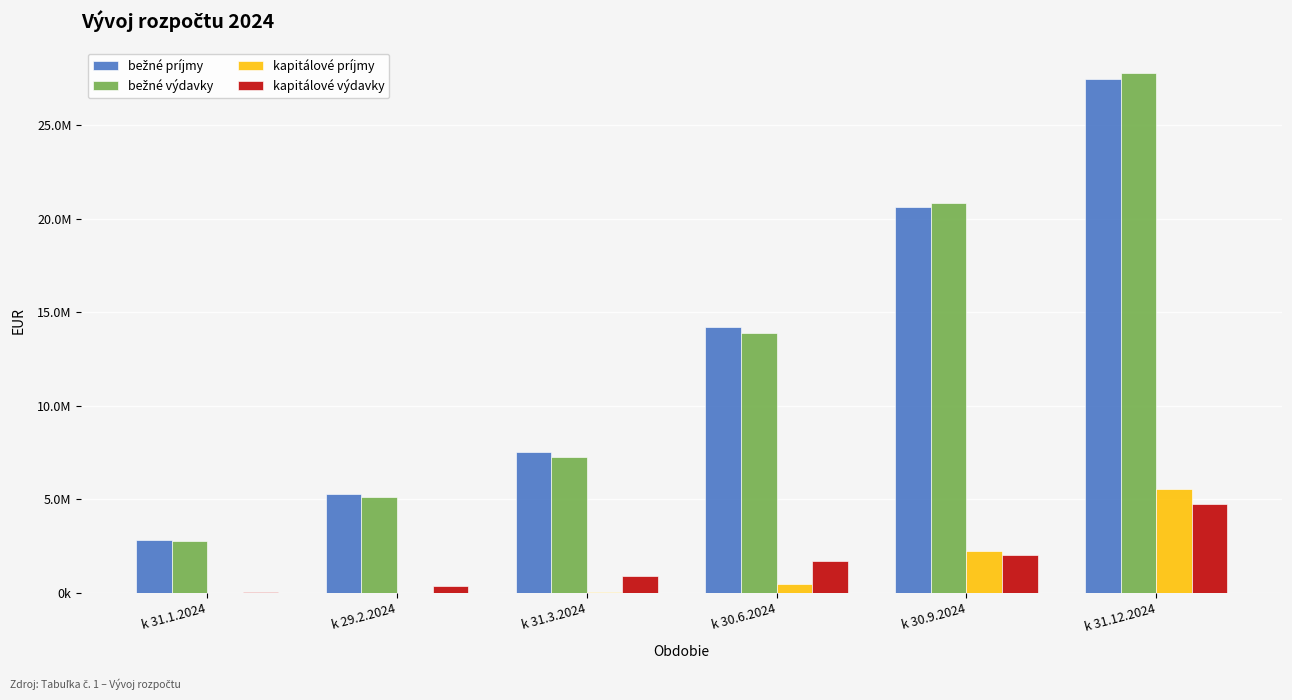

Reading right to left, extract all data points from this chart.

bežné príjmy: k 31.12.2024=27447218.0	k 30.9.2024=20651000.0	k 30.6.2024=14200000.0	k 31.3.2024=7504553.2	k 29.2.2024=5268062.8	k 31.1.2024=2829993.5
bežné výdavky: k 31.12.2024=27769107.0	k 30.9.2024=20825562.0	k 30.6.2024=13865237.0	k 31.3.2024=7262137.5	k 29.2.2024=5121785.1	k 31.1.2024=2776445.6
kapitálové príjmy: k 31.12.2024=5536072.0	k 30.9.2024=2214000.0	k 30.6.2024=487000.0	k 31.3.2024=70237.6	k 29.2.2024=0.0	k 31.1.2024=0.0
kapitálové výdavky: k 31.12.2024=4739888.0	k 30.9.2024=2028058.0	k 30.6.2024=1695188.0	k 31.3.2024=915832.9	k 29.2.2024=385970.3	k 31.1.2024=33236.7